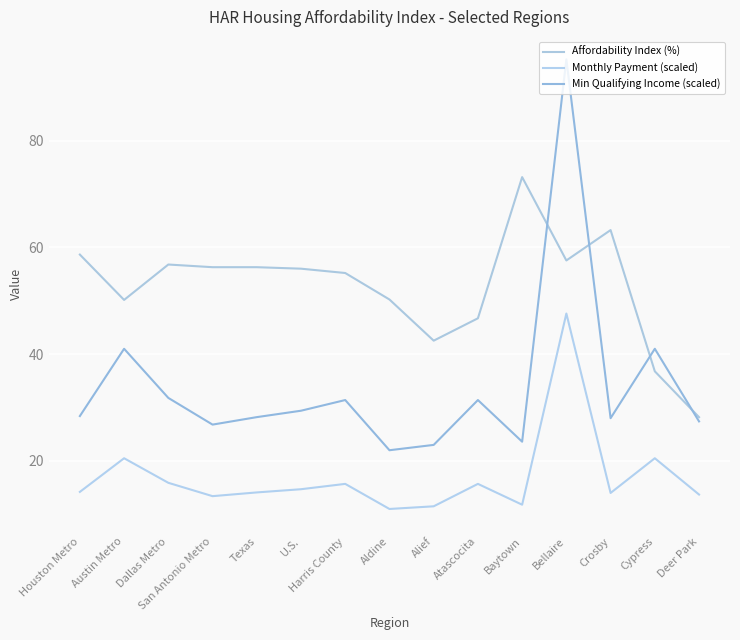

Reading left to right, transcribe all the data shown in this chart.

Affordability Index (%): Houston Metro=58.6	Austin Metro=50.1	Dallas Metro=56.8	San Antonio Metro=56.3	Texas=56.3	U.S.=56.0	Harris County=55.2	Aldine=50.2	Alief=42.5	Atascocita=46.7	Baytown=73.2	Bellaire=57.5	Crosby=63.2	Cypress=36.8	Deer Park=28.2
Monthly Payment (scaled): Houston Metro=14.2	Austin Metro=20.5	Dallas Metro=15.9	San Antonio Metro=13.4	Texas=14.1	U.S.=14.7	Harris County=15.7	Aldine=11.0	Alief=11.5	Atascocita=15.7	Baytown=11.8	Bellaire=47.6	Crosby=14.0	Cypress=20.5	Deer Park=13.7
Min Qualifying Income (scaled): Houston Metro=28.4	Austin Metro=41.0	Dallas Metro=31.8	San Antonio Metro=26.8	Texas=28.2	U.S.=29.4	Harris County=31.4	Aldine=22.0	Alief=23.0	Atascocita=31.4	Baytown=23.6	Bellaire=95.2	Crosby=28.0	Cypress=41.0	Deer Park=27.4